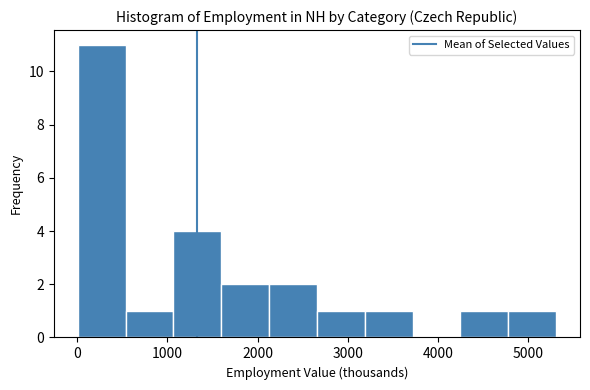

How tall is the bar that spans 0 to 500 on the x-axis? Neither the bar edges nor the heights are printed on the chart, so give them approximately, as read against the axes.

11